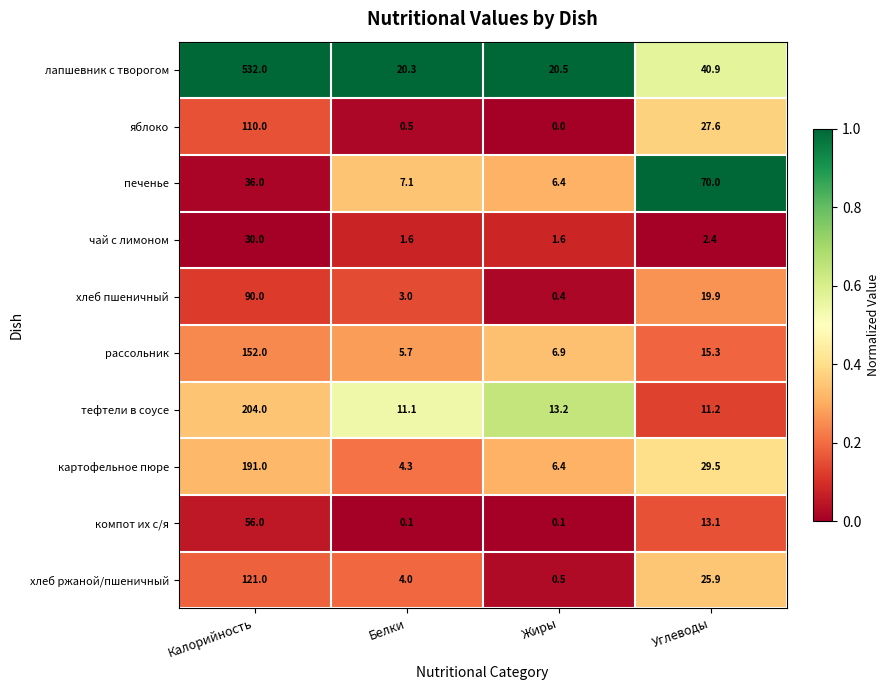

At which category is the sum across all series the highest?

Калорийность